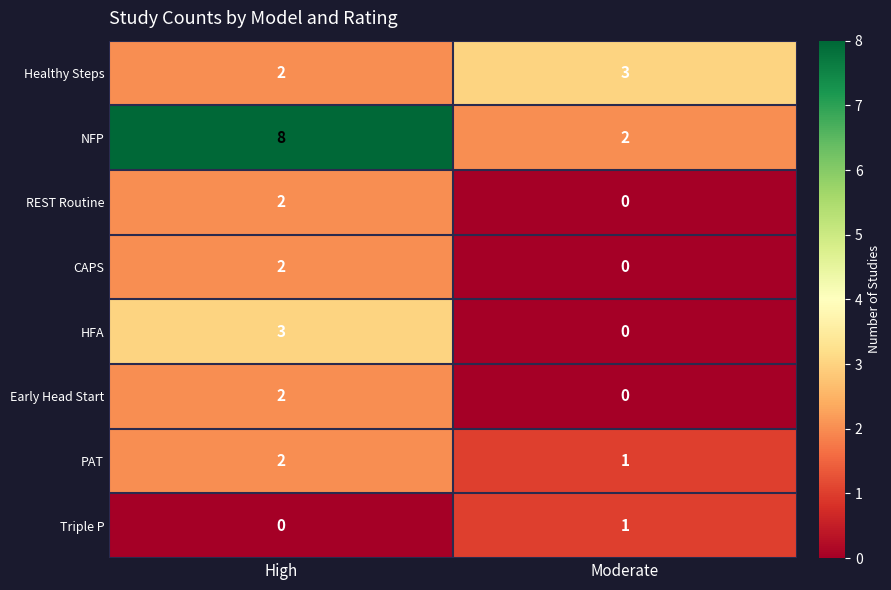

List the labels in order of NFP value, largest first.

High, Moderate